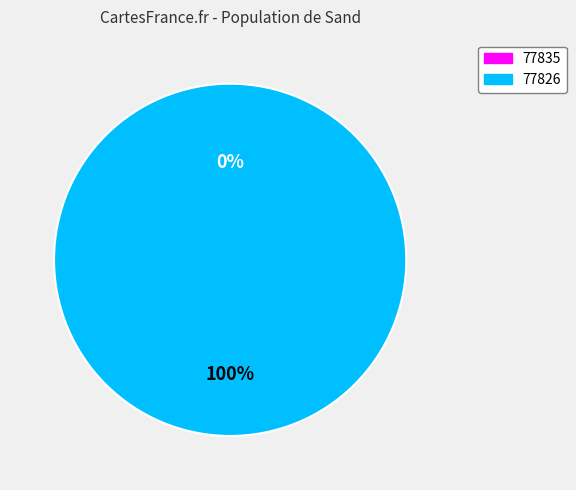

Combined, what portion of the pie is 77835 and 77826?

100.0%